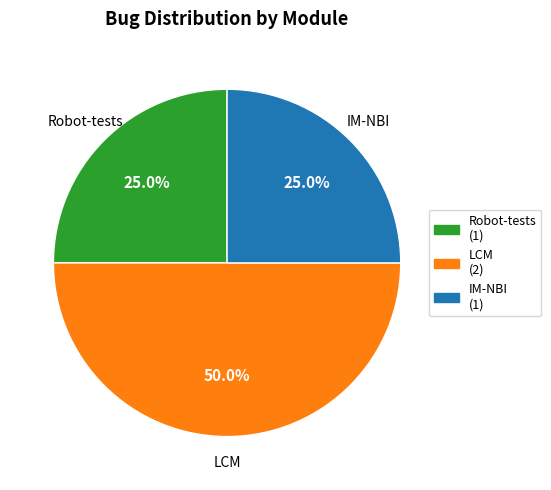

True or false: IM-NBI accounts for 11% of the total.

False